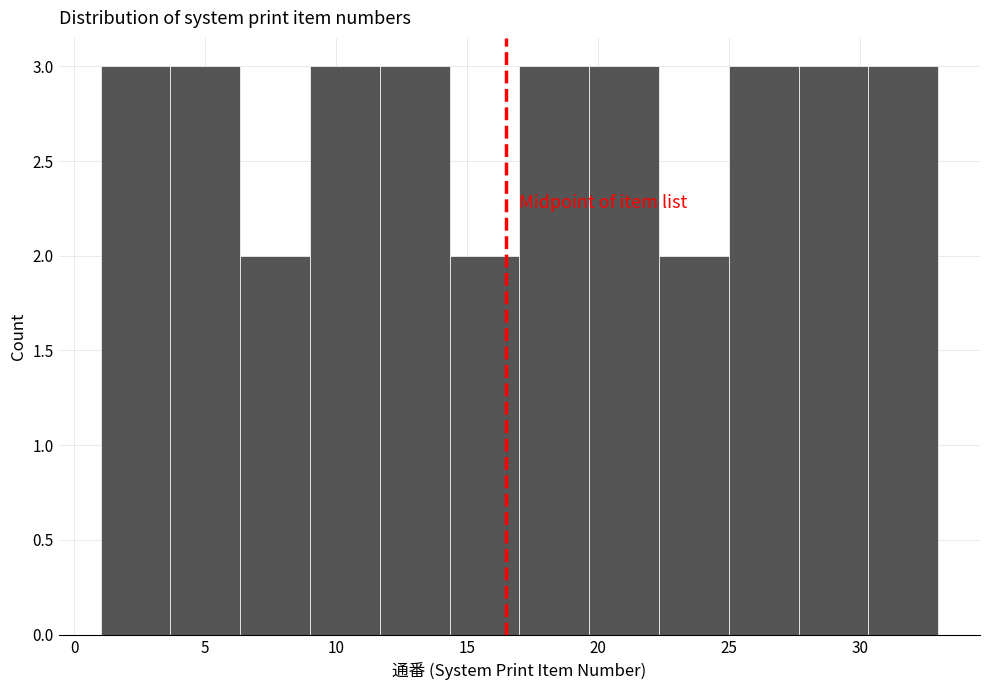

How tall is the bar that spans 22.5 to 25.0 on the x-axis? Neither the bar edges nor the heights are printed on the chart, so give them approximately, as read against the axes.

2